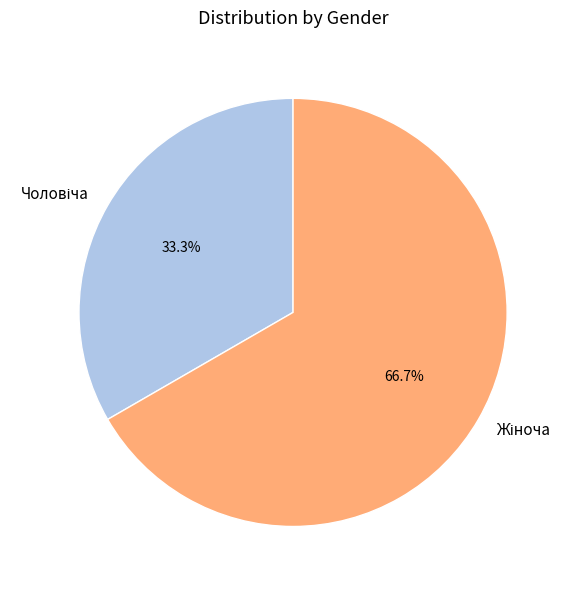

Is there any slice that represents more than half of the pie?

Yes